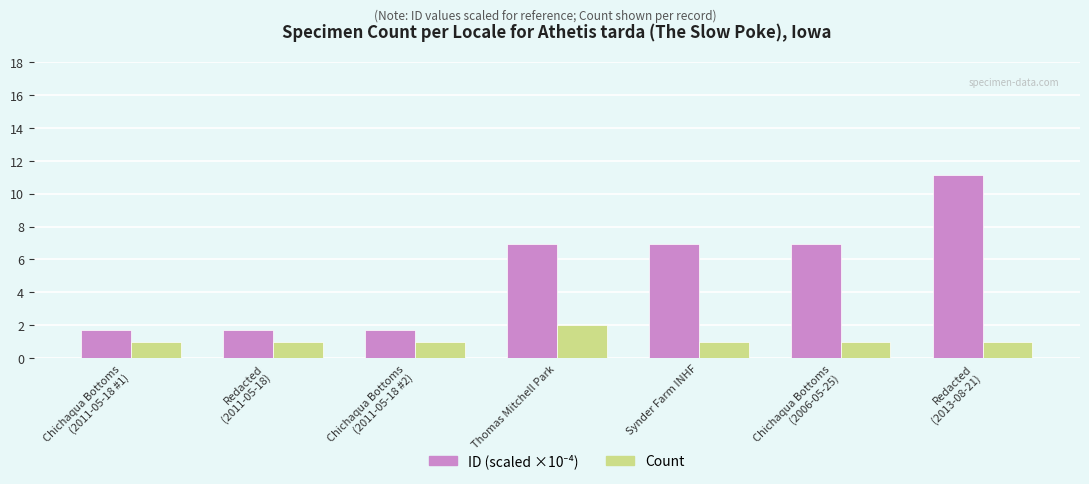

True or false: Count has a value of 2.0 at Thomas Mitchell Park.

True